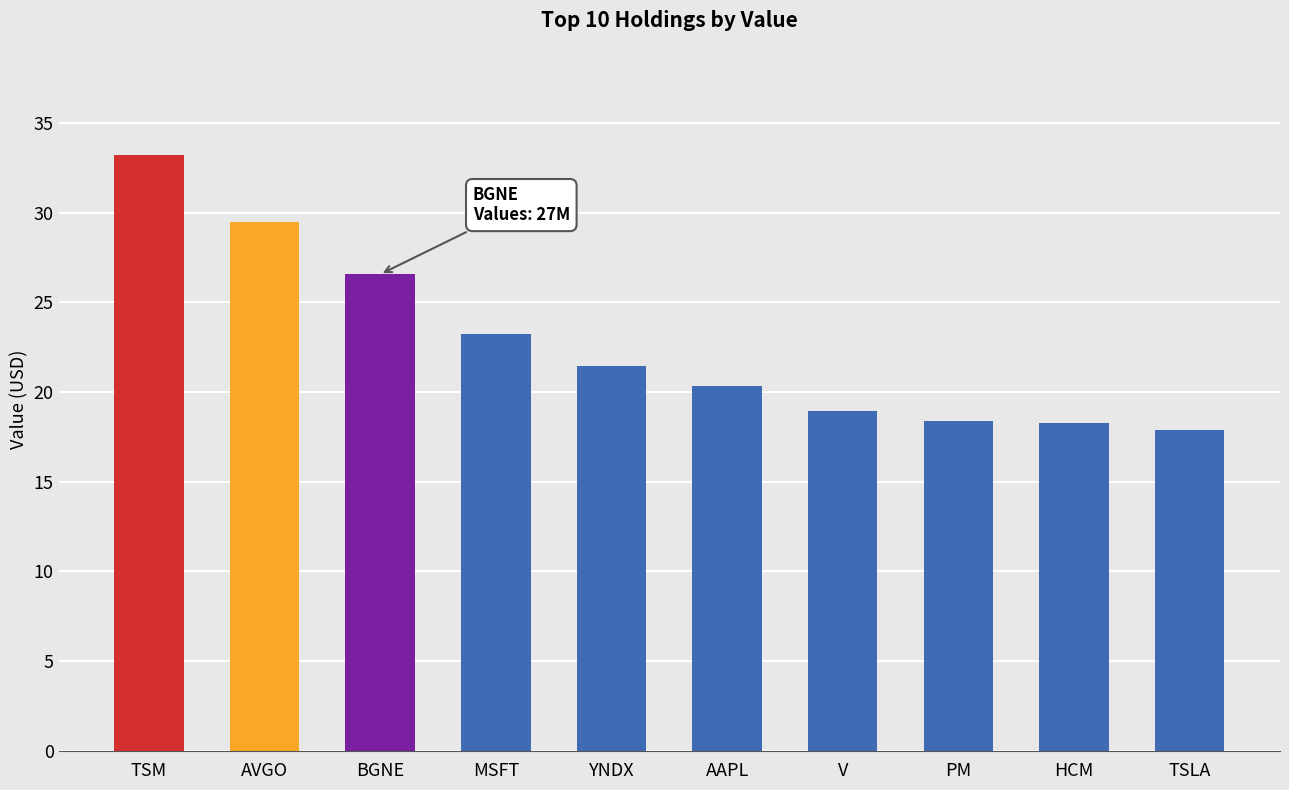

What position from the left is YNDX?

5